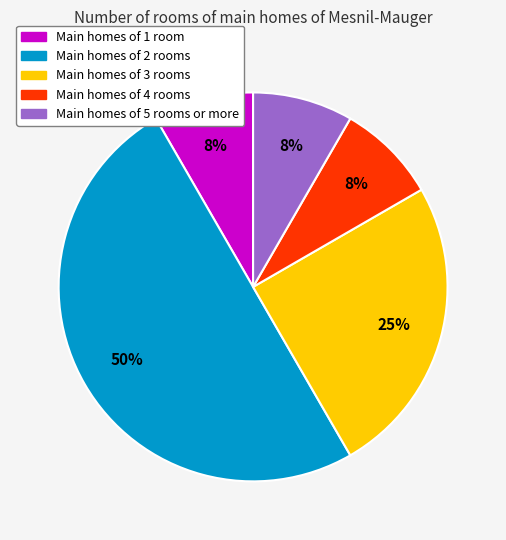

To the nearest percent, what is the average slice percentage?

20%